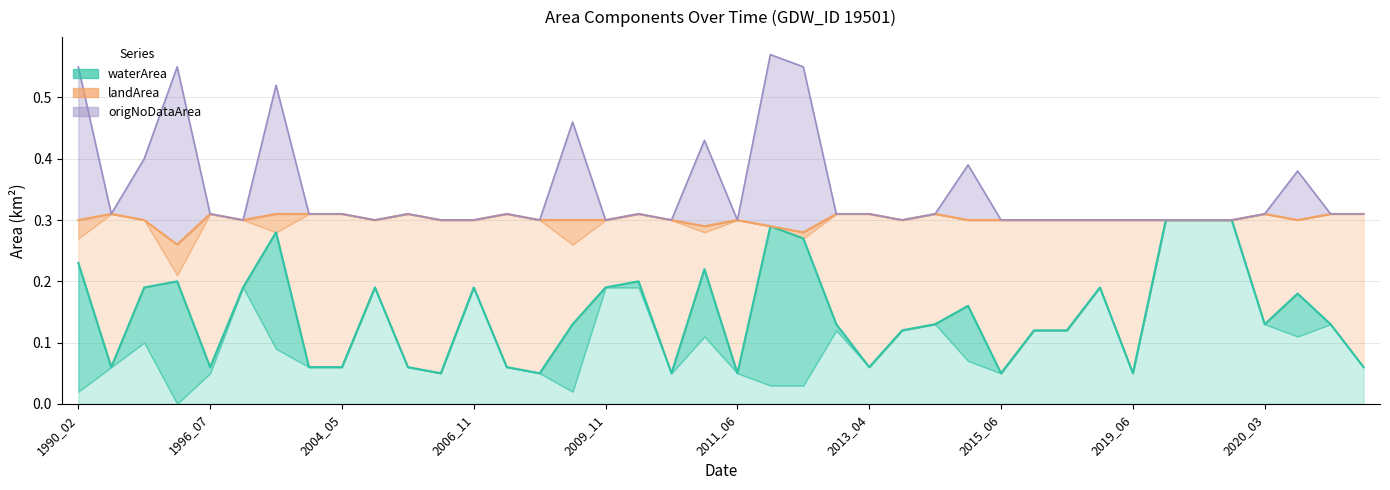

How many lines are shown in the chart?

5